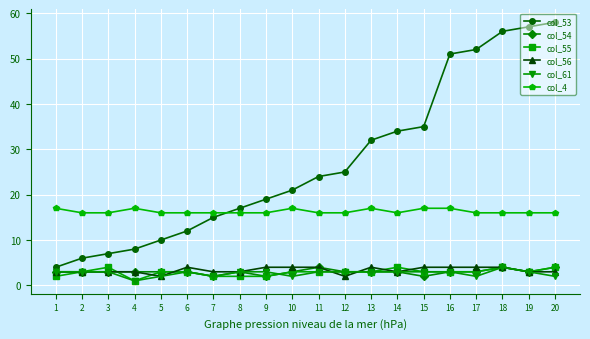

True or false: col_54 has more than 1 points higher than both neighbors.

True